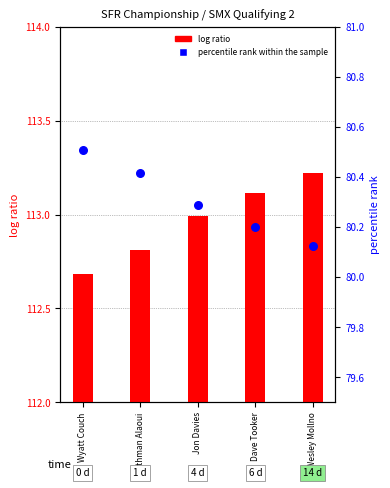

Which series has the largest Y range (max minus min)?

log ratio